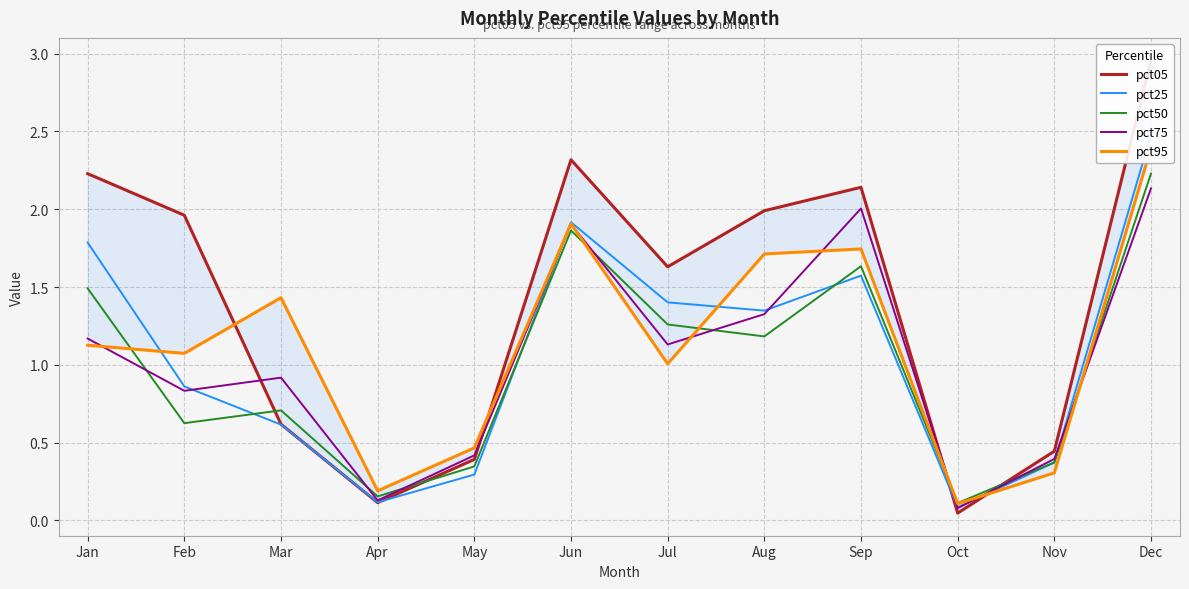

What is the sum of all pct95 values?

13.5